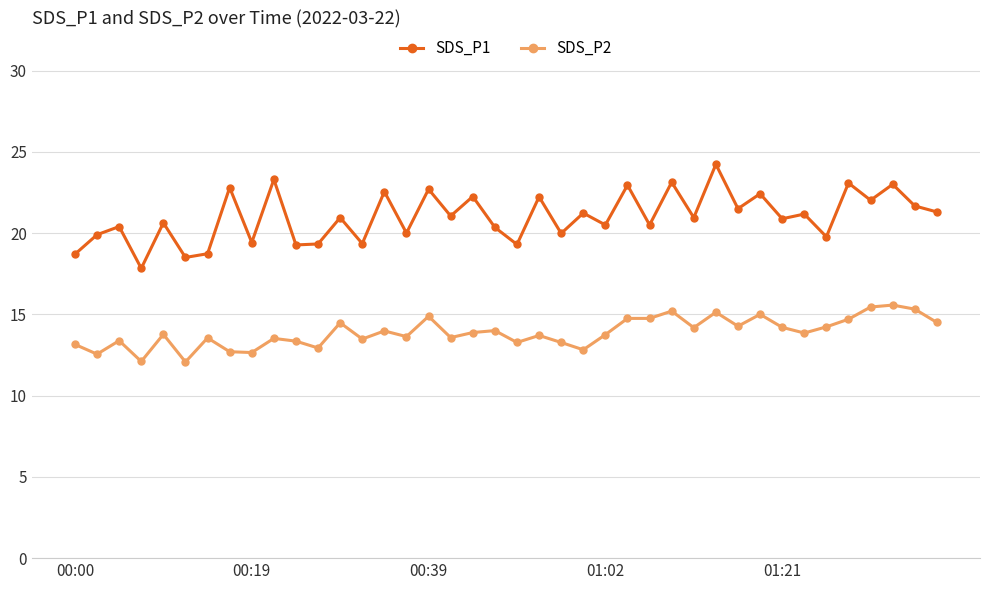

Does the chart display data point markers on the line(s)?

Yes